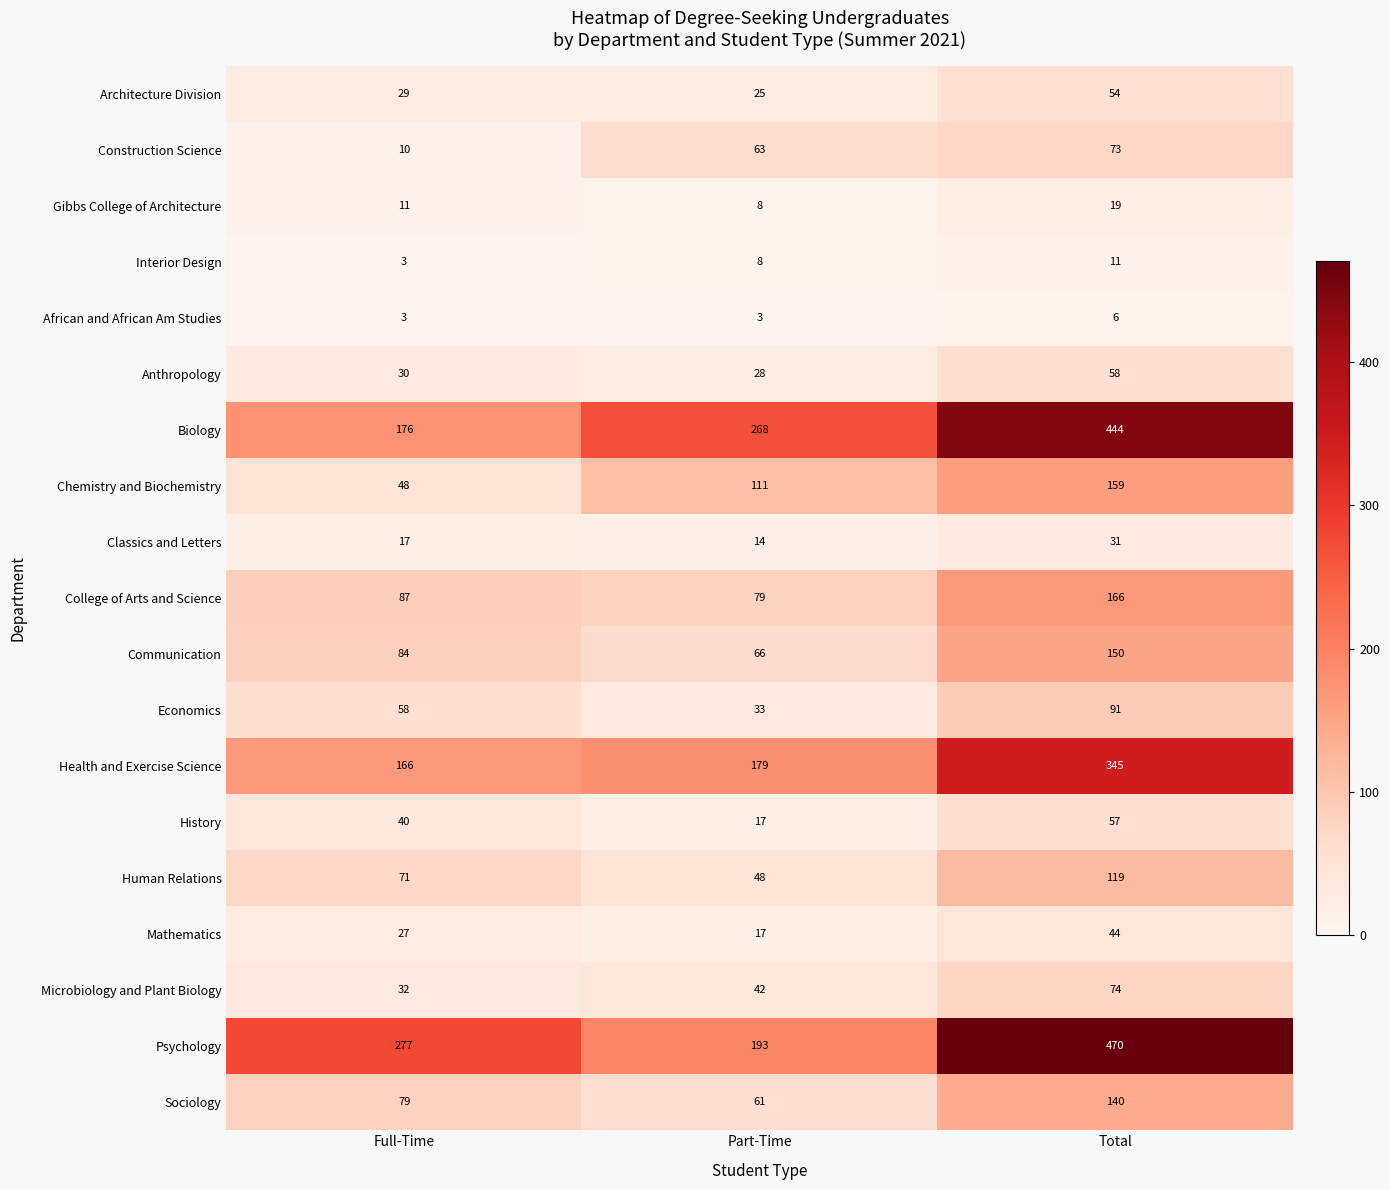

At which label does Interior Design reach its minimum?

Full-Time